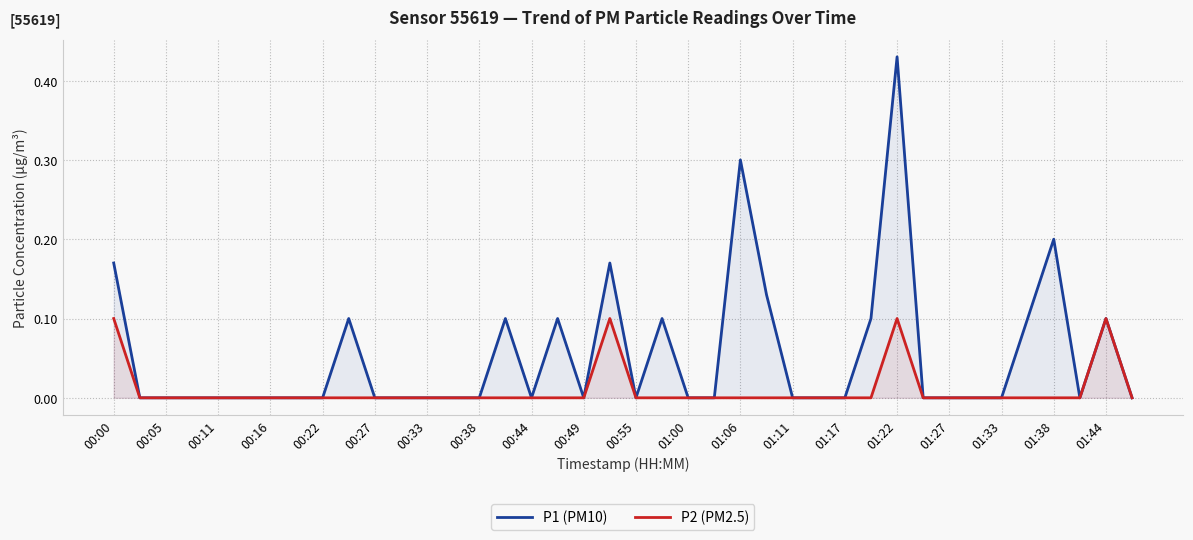

Which series has the widest spread of values?

P1 (PM10)